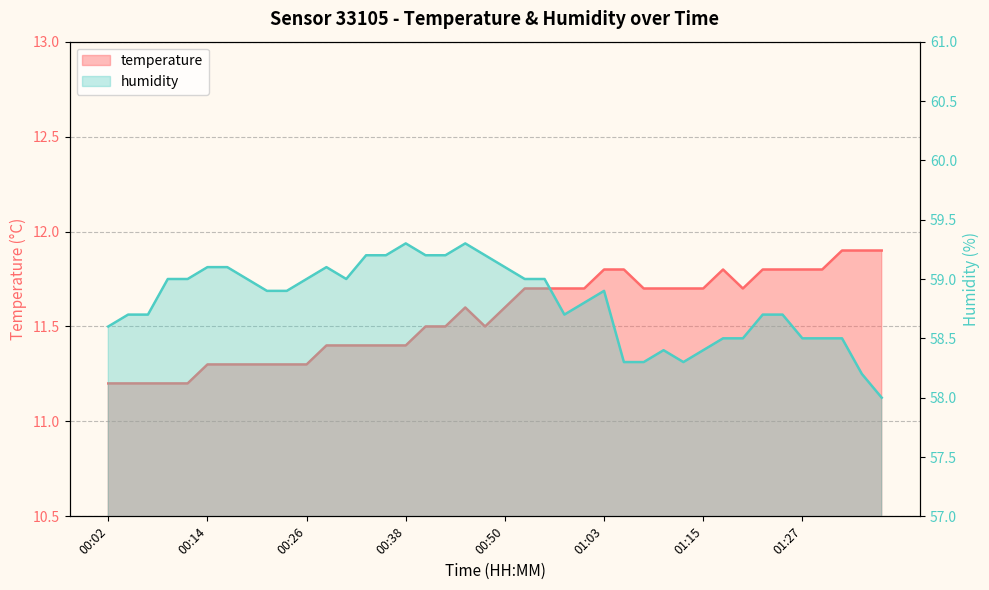

Which series changed the most between 00:46 and 00:58?

humidity